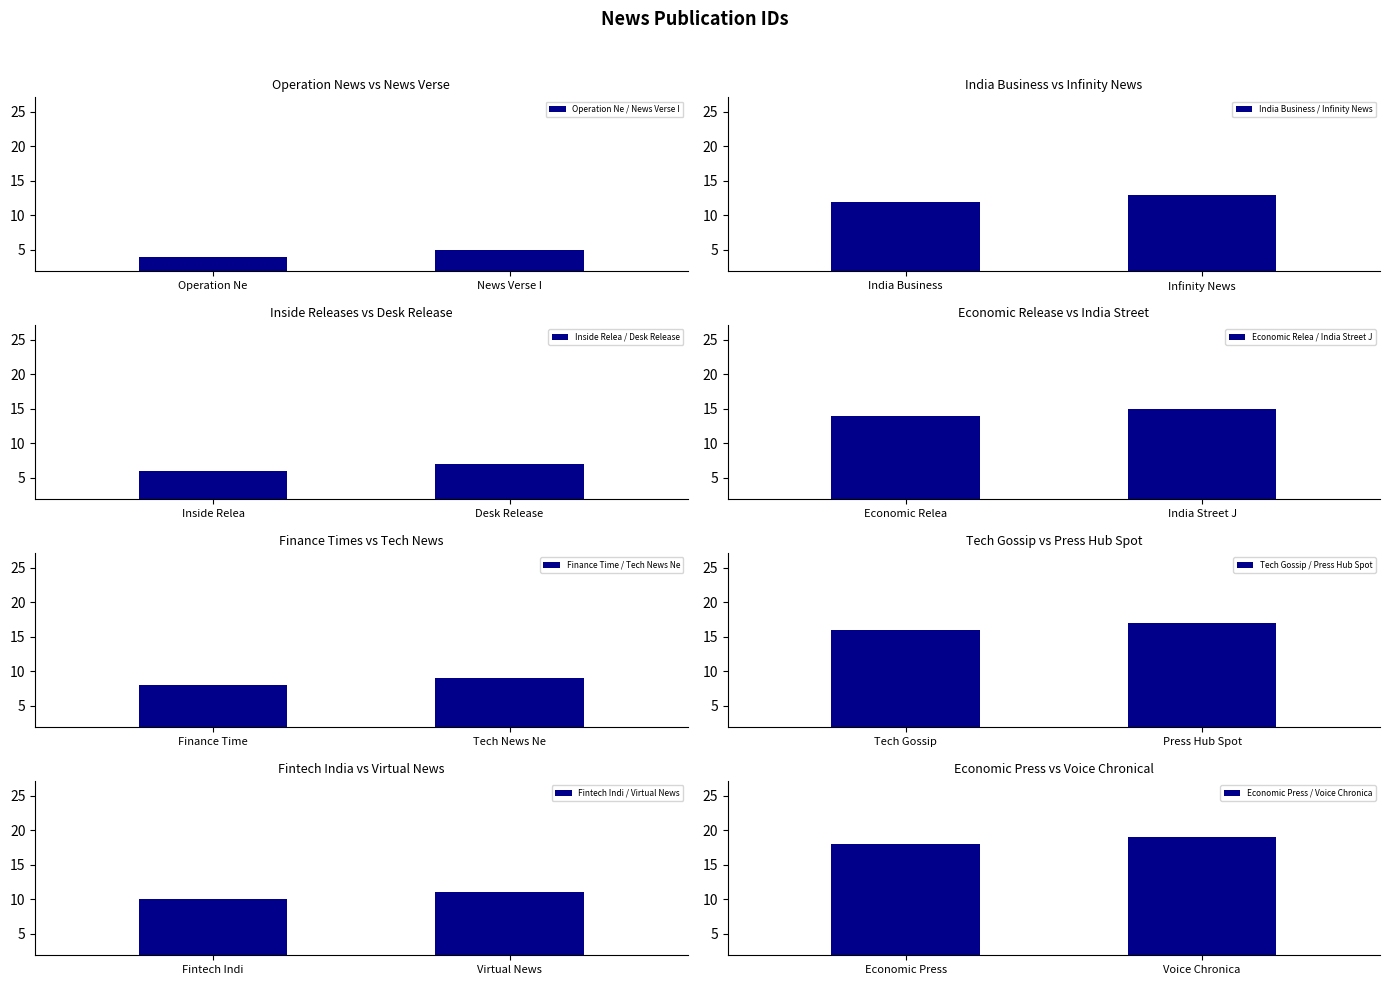

What is the approximate value at India Street Journal?

15